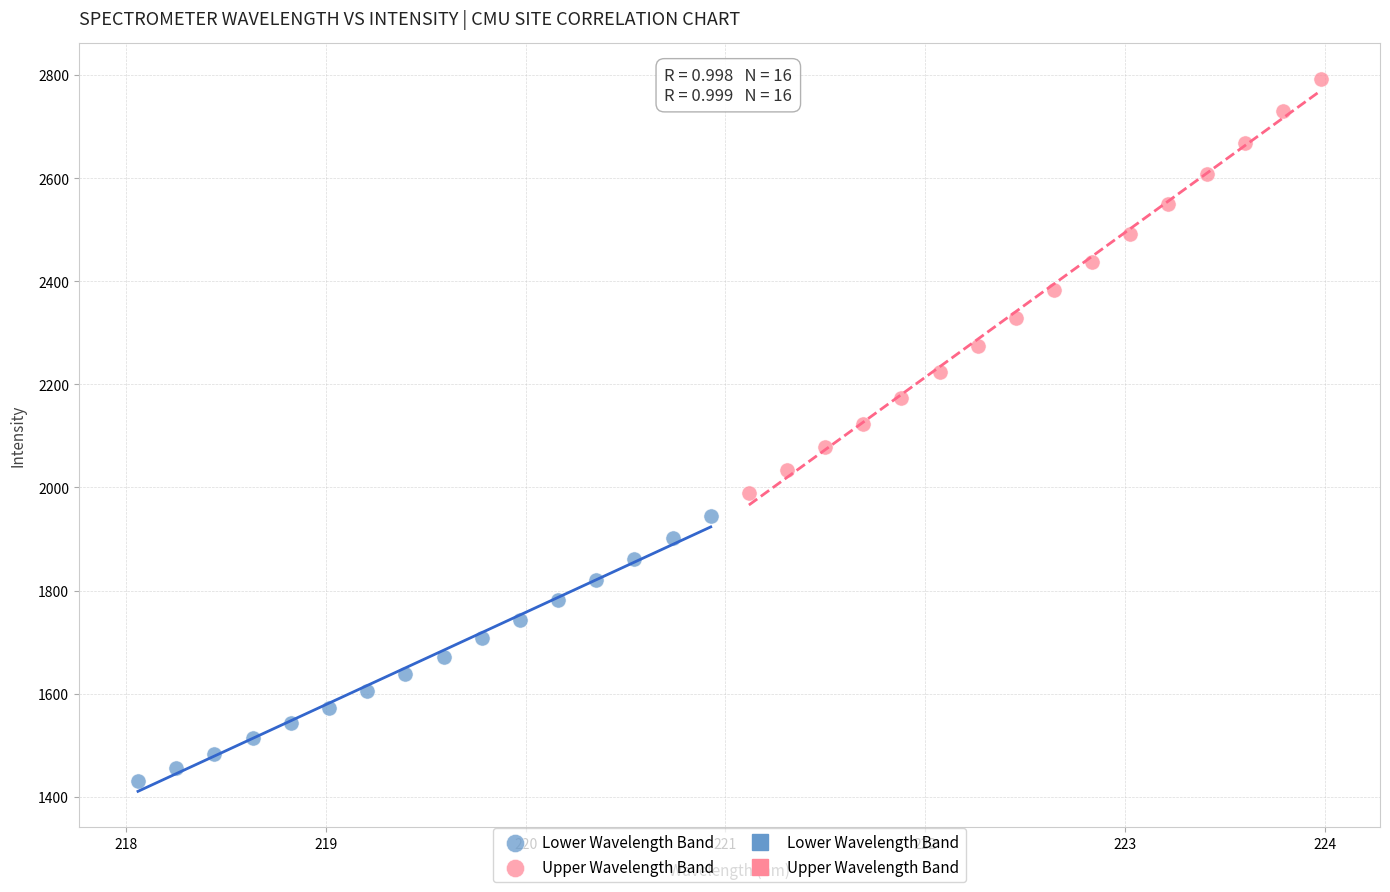

Which series has the widest spread of Y values?

Upper Wavelength Band